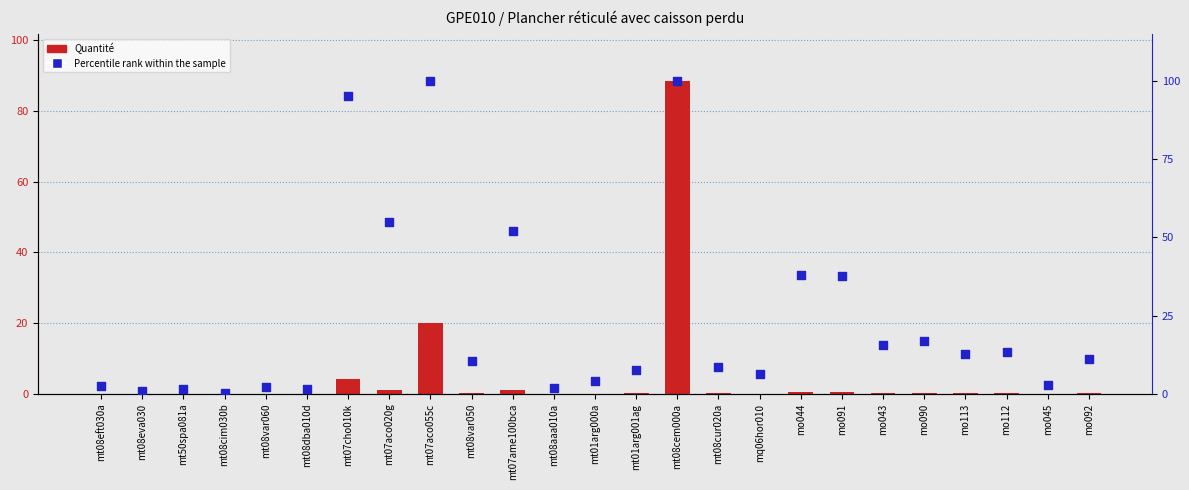

Which series contains the lowest Y value?

Quantité